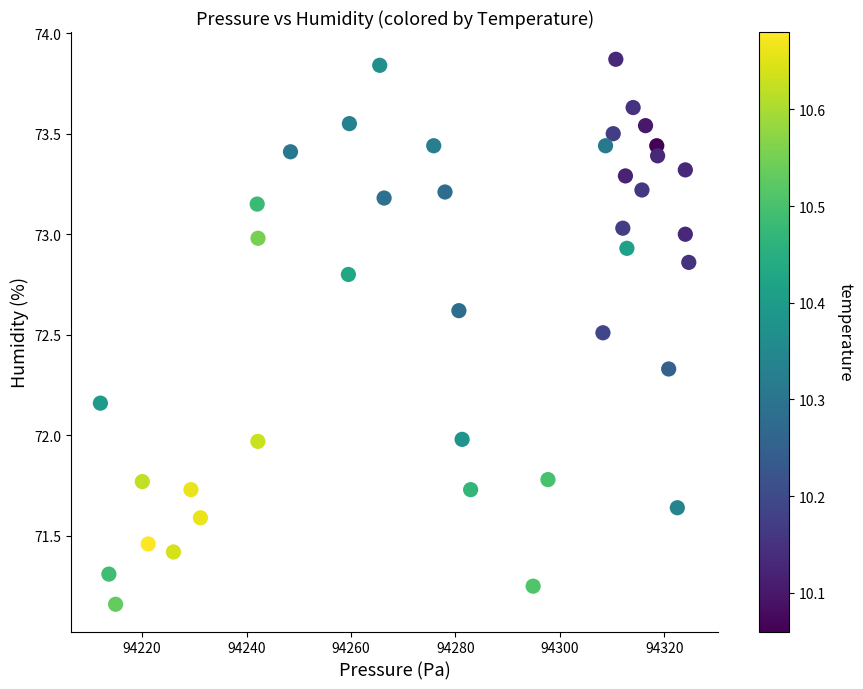

What is the range of Y values (max minus min)?

2.7